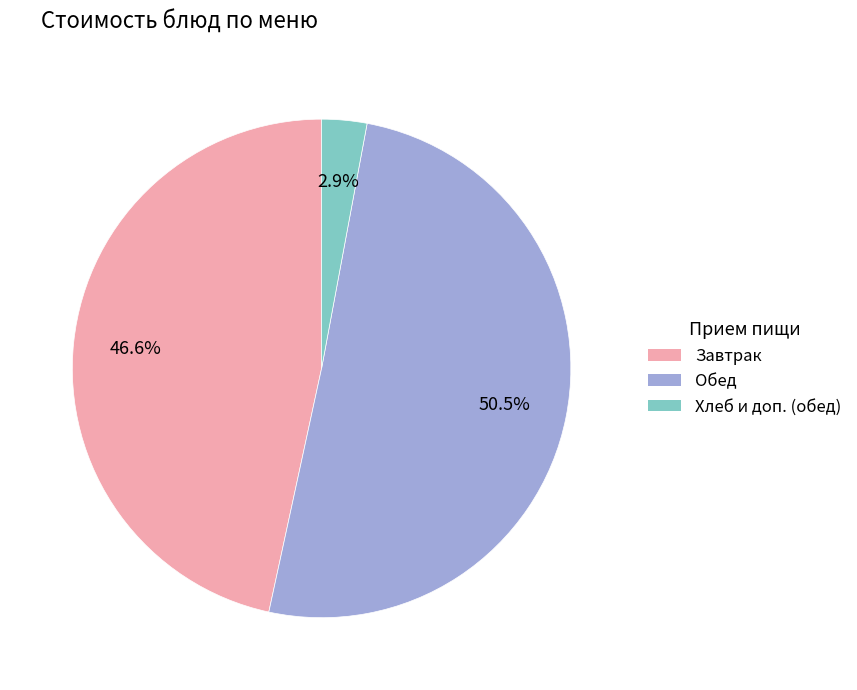

How many slices are in this pie chart?

3